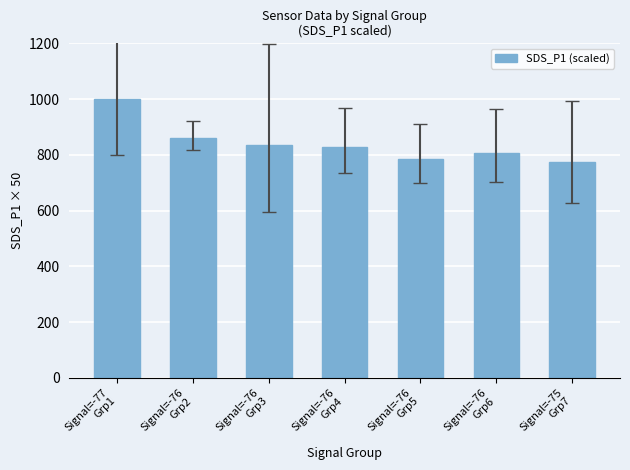

Reading left to right, what are all the values shown in this chart?

Signal=-77
Grp1=999.4	Signal=-76
Grp2=858.6	Signal=-76
Grp3=836.7	Signal=-76
Grp4=827.3	Signal=-76
Grp5=783.6	Signal=-76
Grp6=805.9	Signal=-75
Grp7=774.8